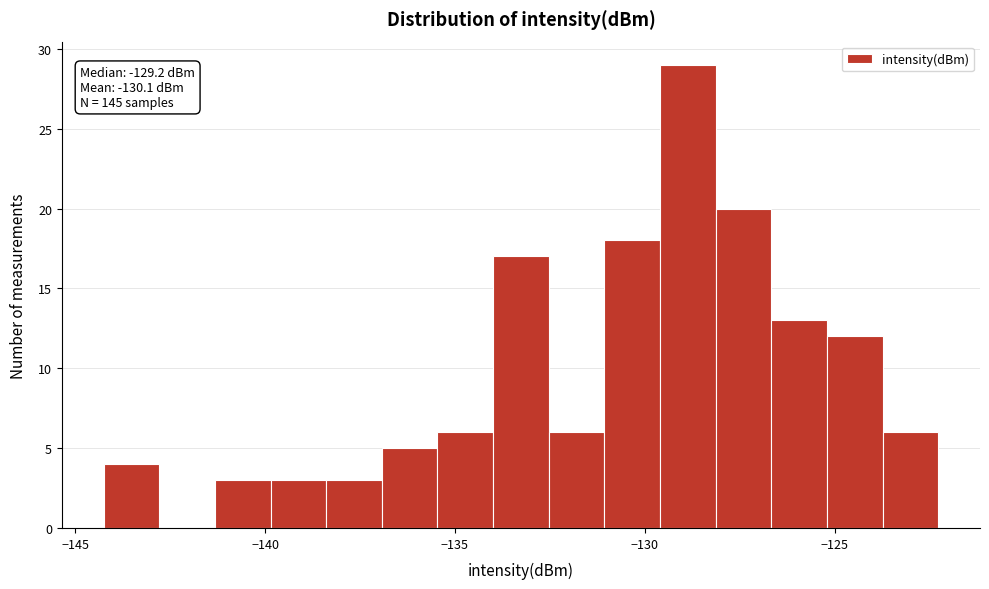

Around what value on the x-axis is the tallest bar? Give the approximate position of its centre, as read against the axis.

-129.0